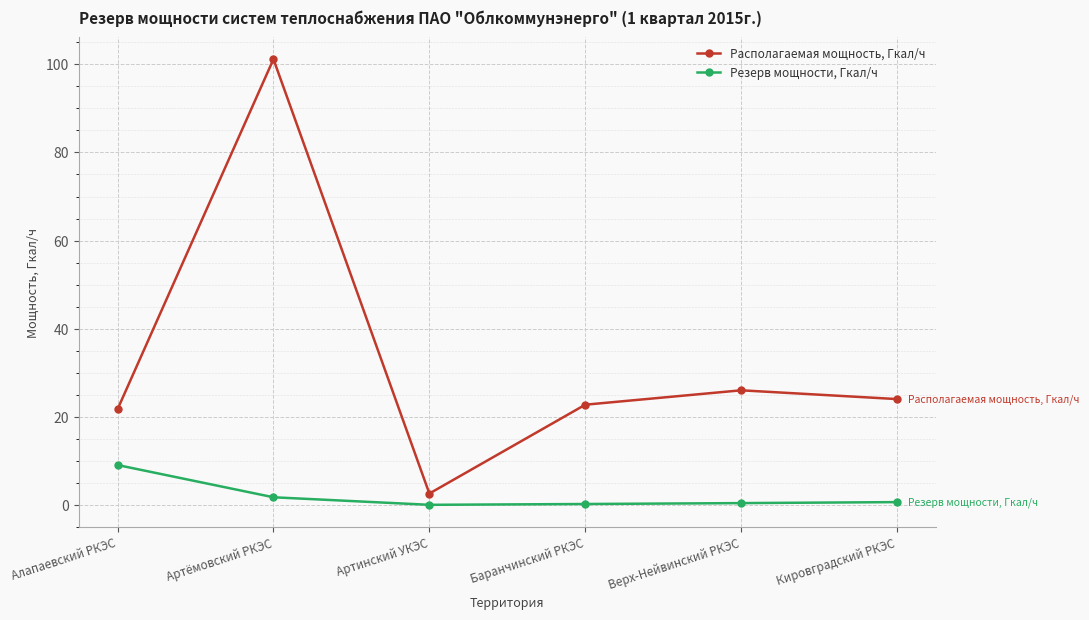

How many values in the Располагаемая мощность, Гкал/ч series are below 24?

3